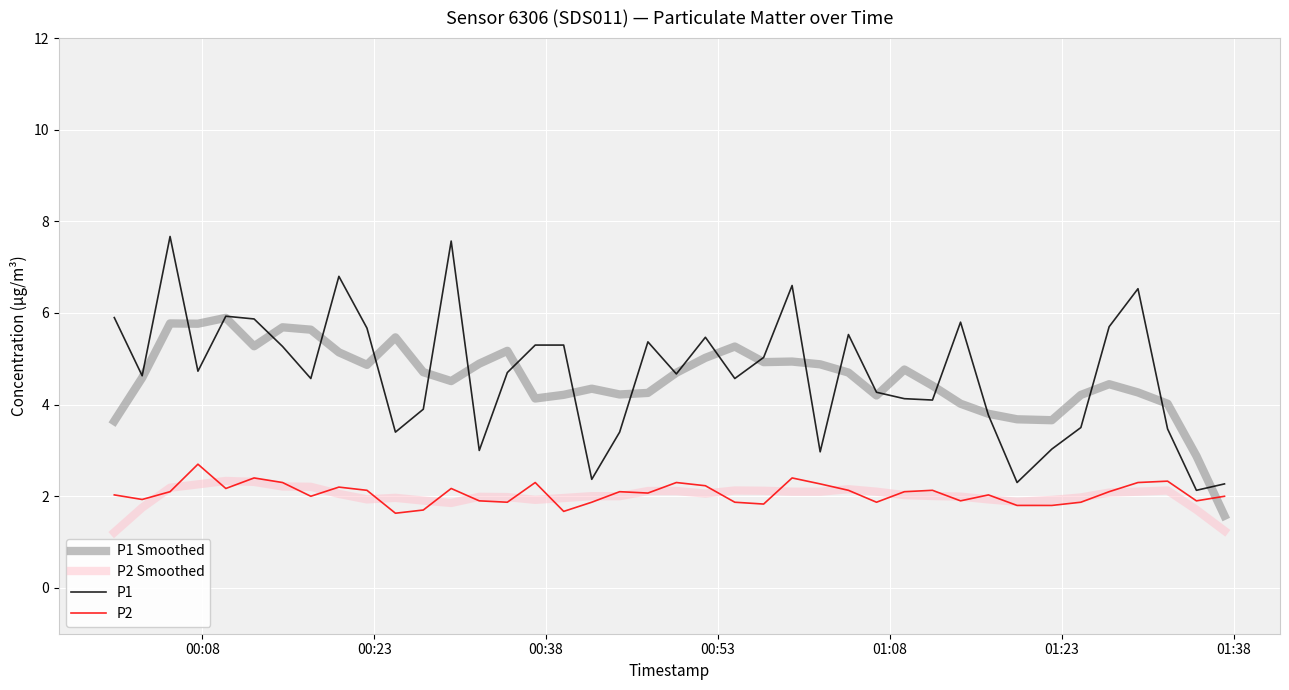

What is the smallest value displayed?

1.2